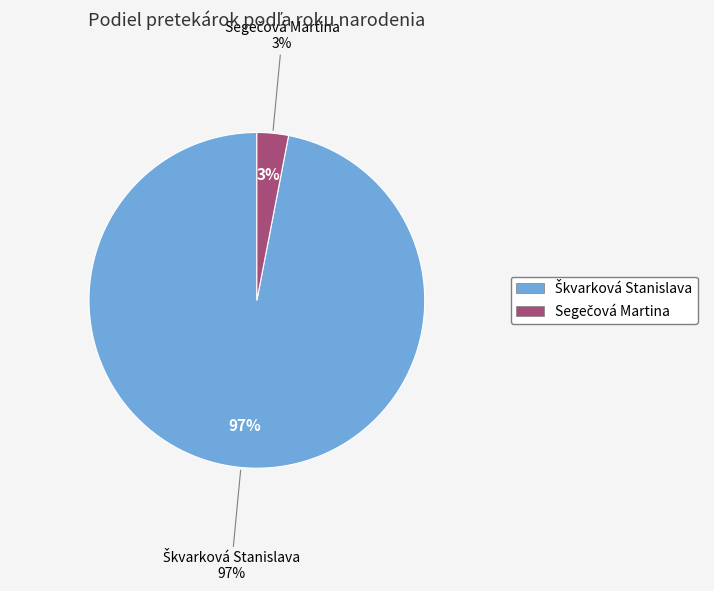

Is Segečová Martina the majority of the pie?

No